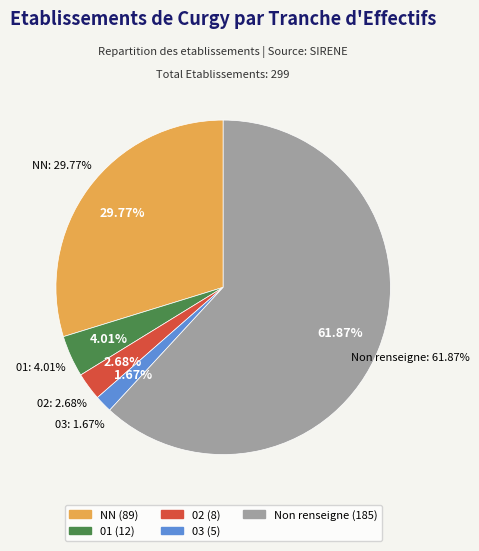

Does  account for over 50% of the chart?

Yes